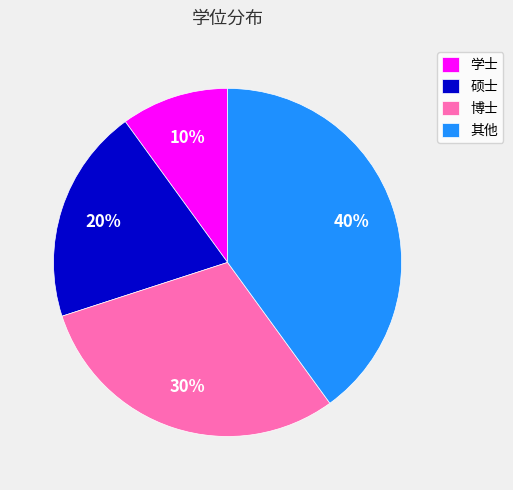

Is it true that 其他 is 47% of the pie?

False